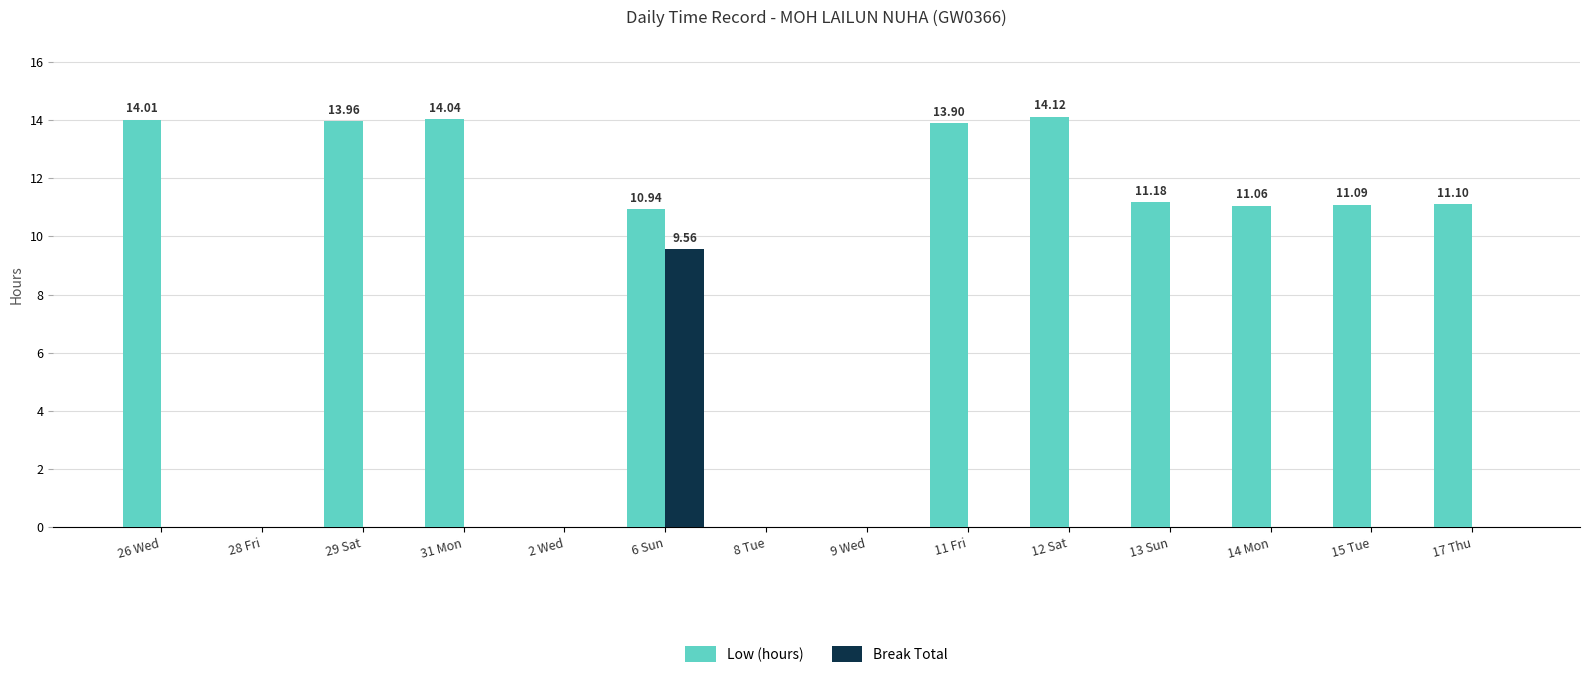

What is the sum of all Low (hours) values?

125.4